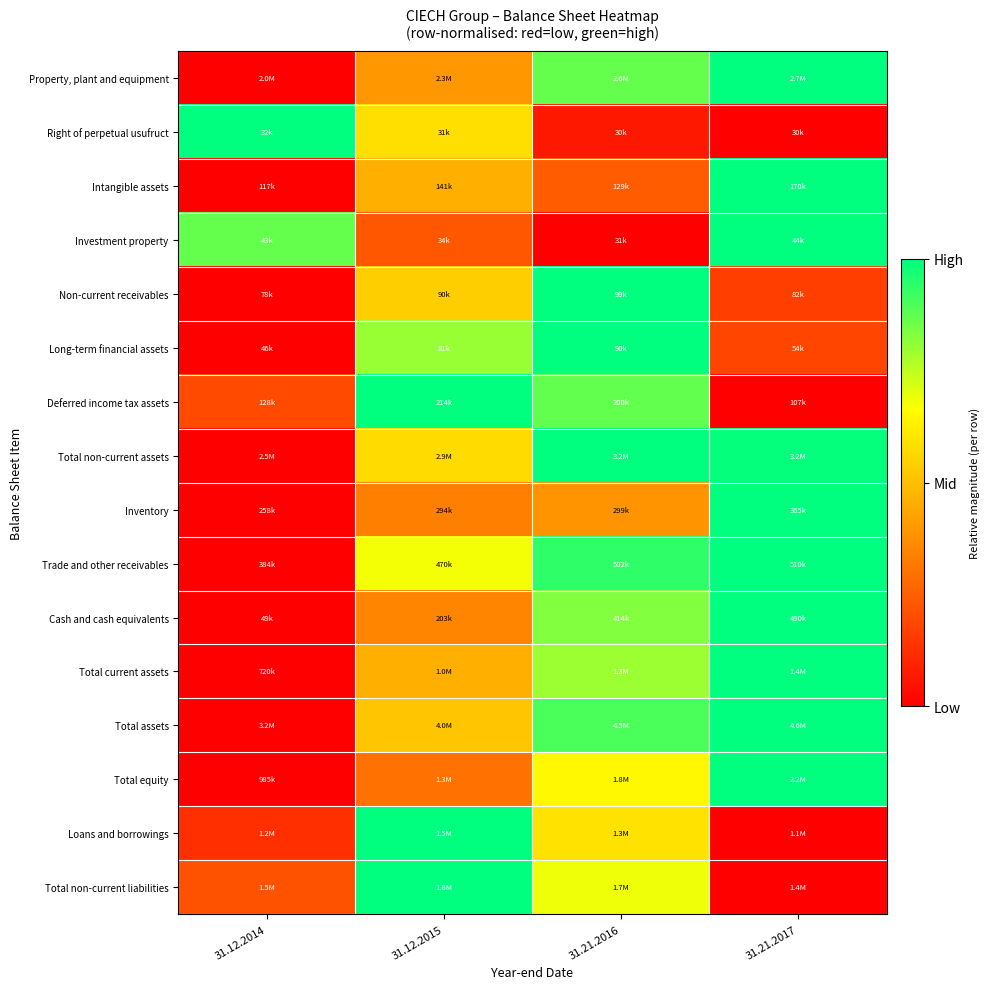

What is the spread (max minus min) of values at 31.12.2015?

0.8